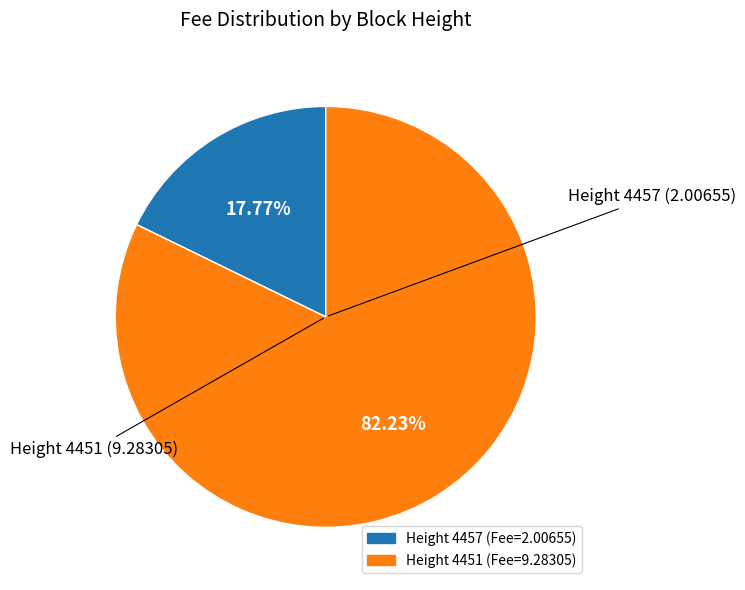

Does any single category account for the majority?

Yes